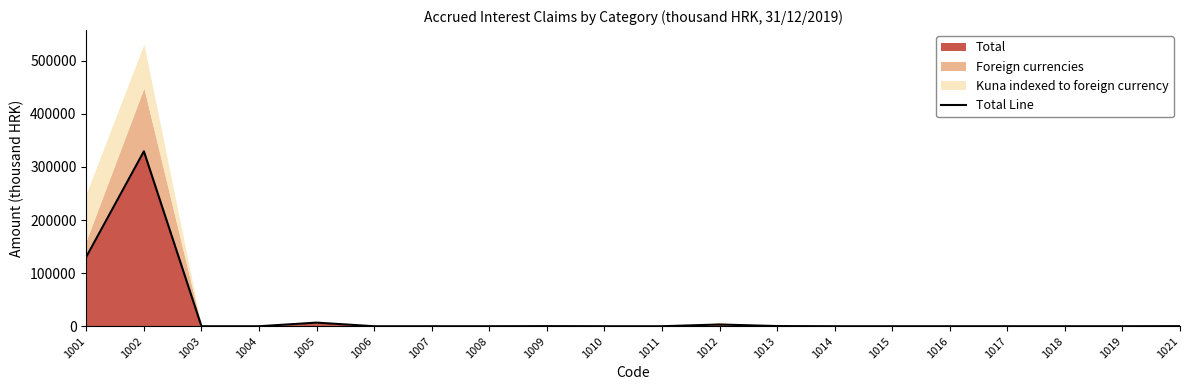

Reading left to right, transcribe all the data shown in this chart.

1001=130875	1002=329482	1003=0	1004=0	1005=6805	1006=6	1007=0	1008=0	1009=211	1010=0	1011=5	1012=3292	1013=345	1014=0	1015=0	1016=0	1017=0	1018=0	1019=0	1021=185